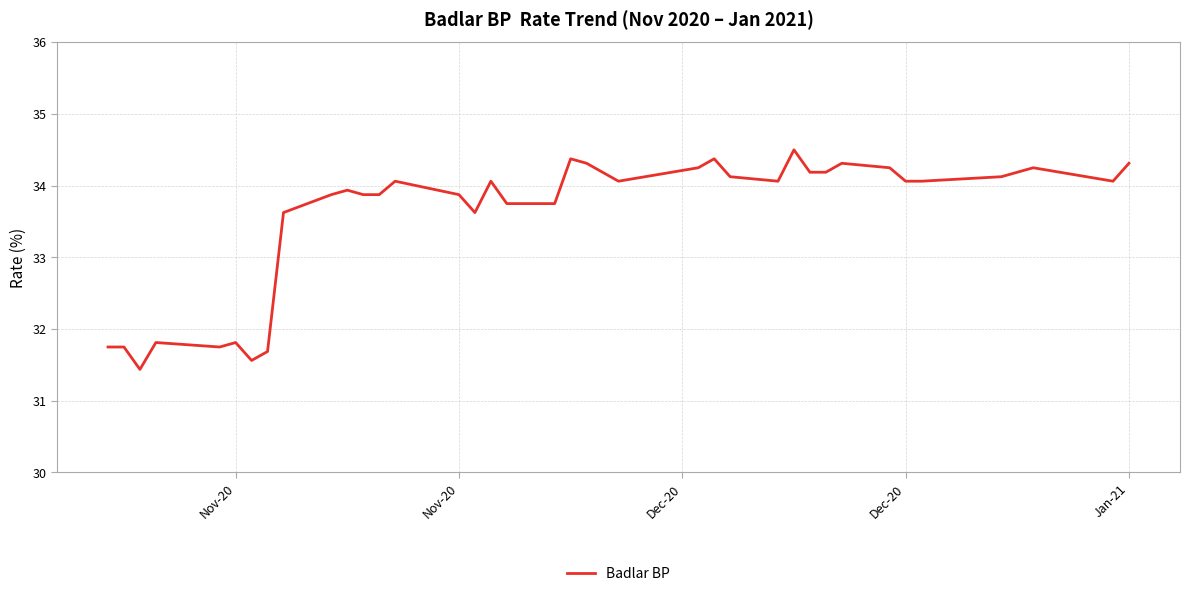

What is the difference between the maximum and minimum values?

3.1